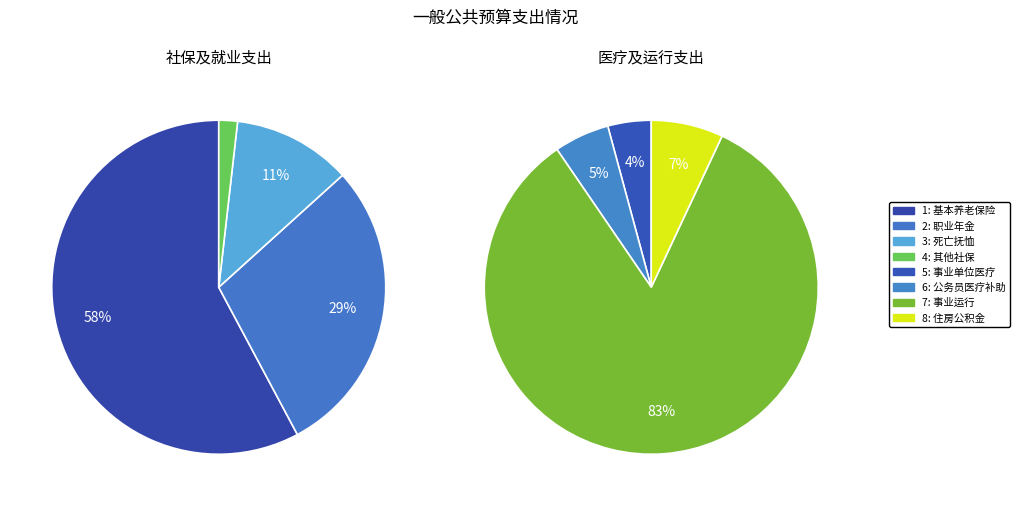

Count the number of slices in the pie.

8